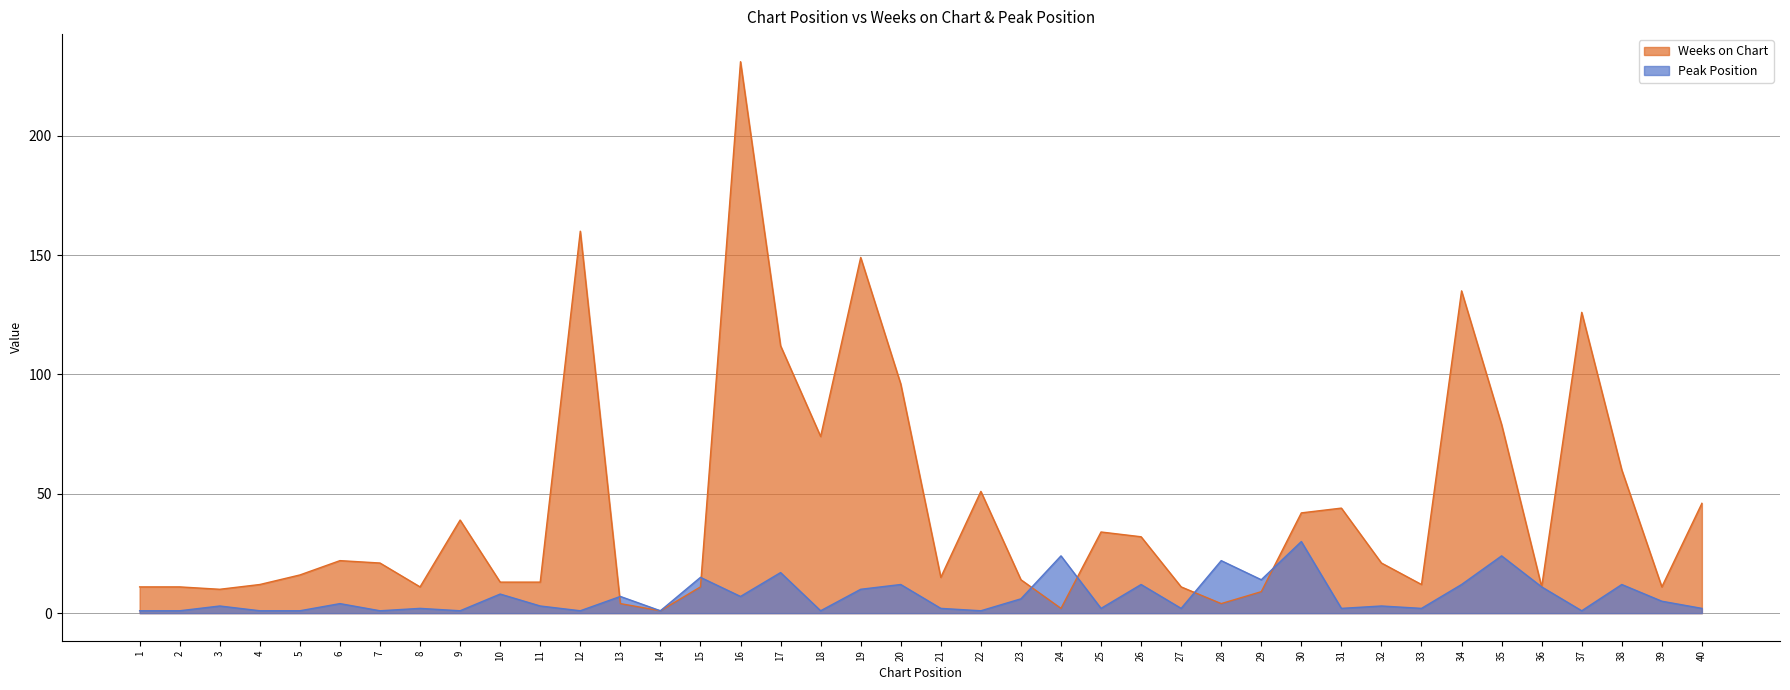

How many intersections are there between Weeks on Chart and Peak Position?

6